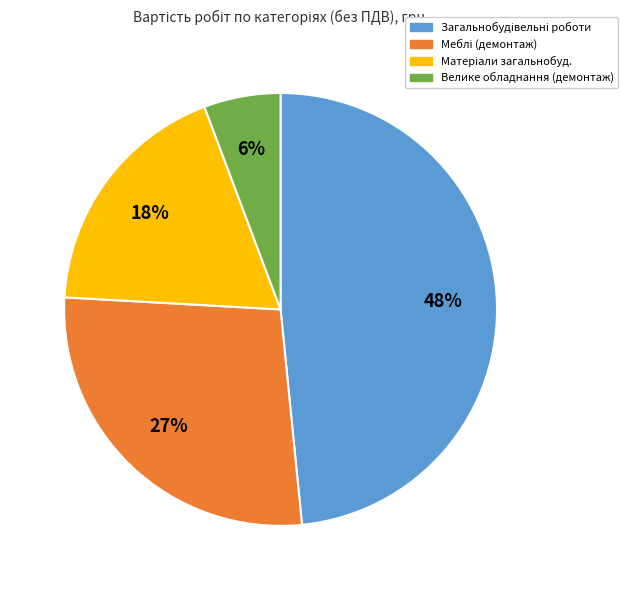

What is the smallest slice in the pie chart?

Велике обладнання (демонтаж)